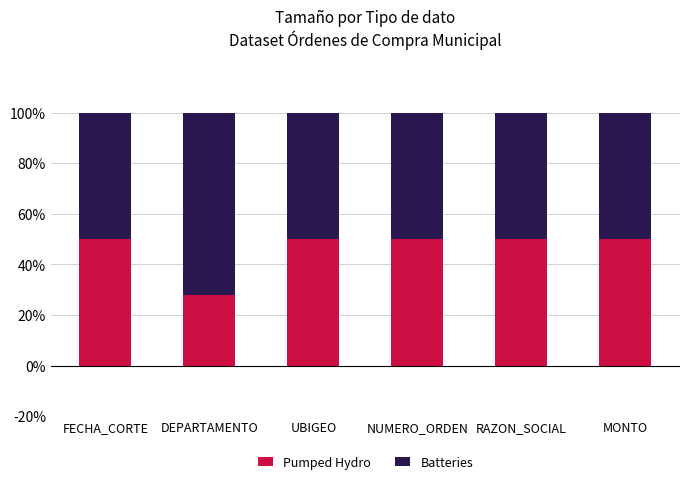

What value does the Pumped Hydro series have at FECHA_CORTE?

50.0